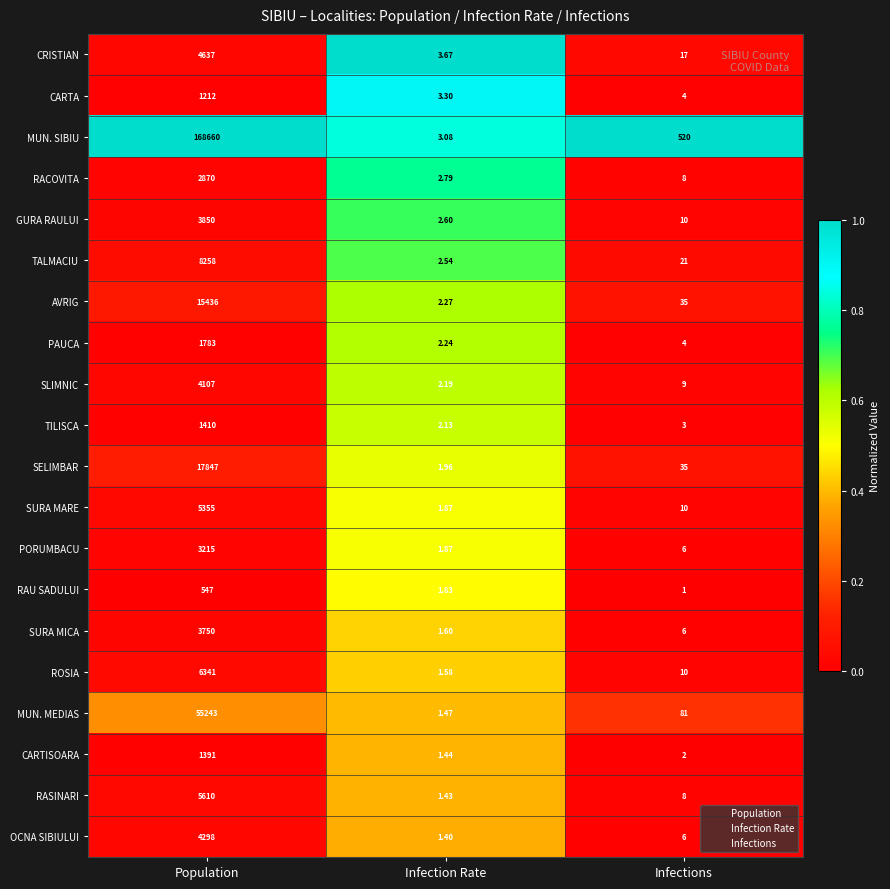

Where is MUN. SIBIU nearest to the value 84331?

Infections